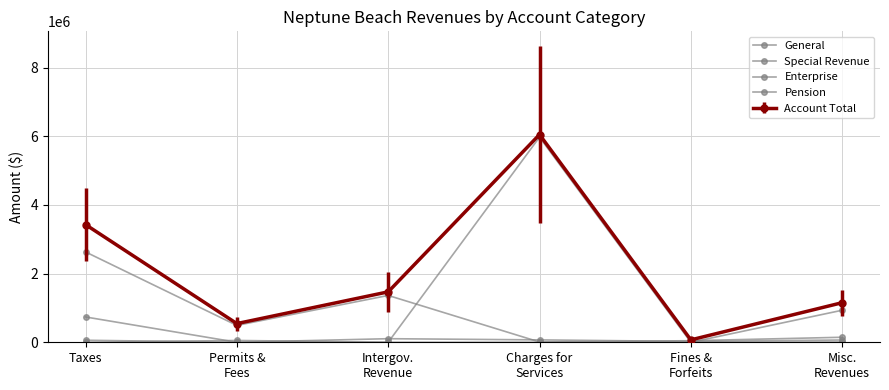

What is the difference between the maximum and minimum values in the Pension series?

933196